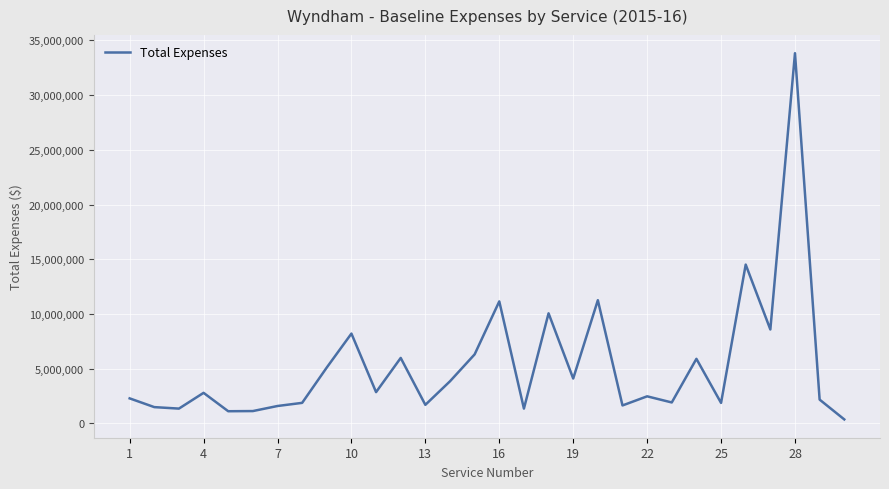

What is the maximum value shown in the chart?

33826298